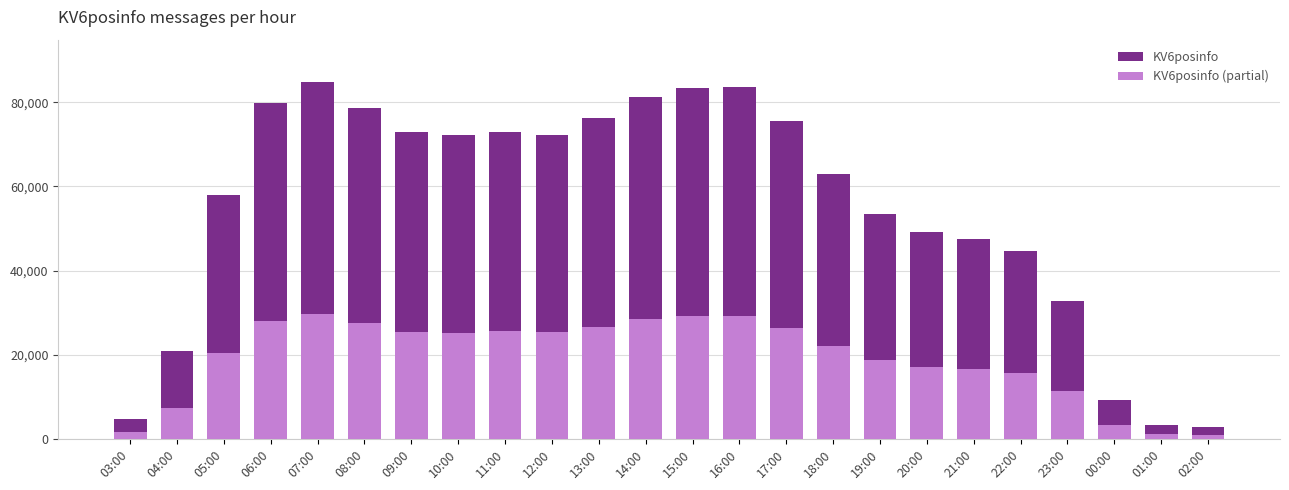

Which series has the largest total across all categories?

KV6posinfo